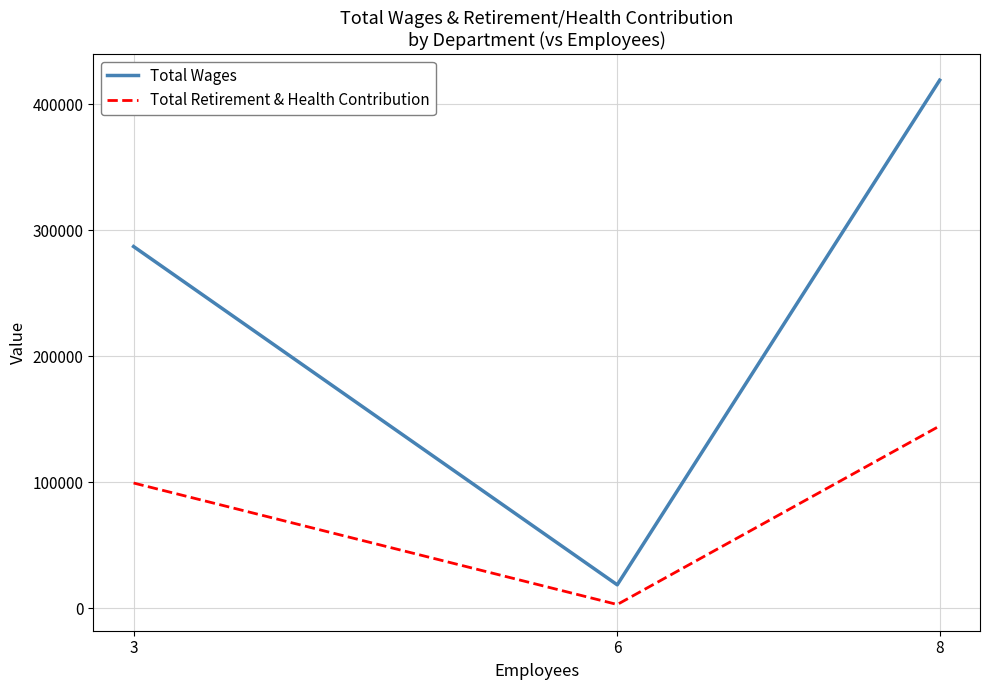

At how many categories does at least one series exceed 38219?

2